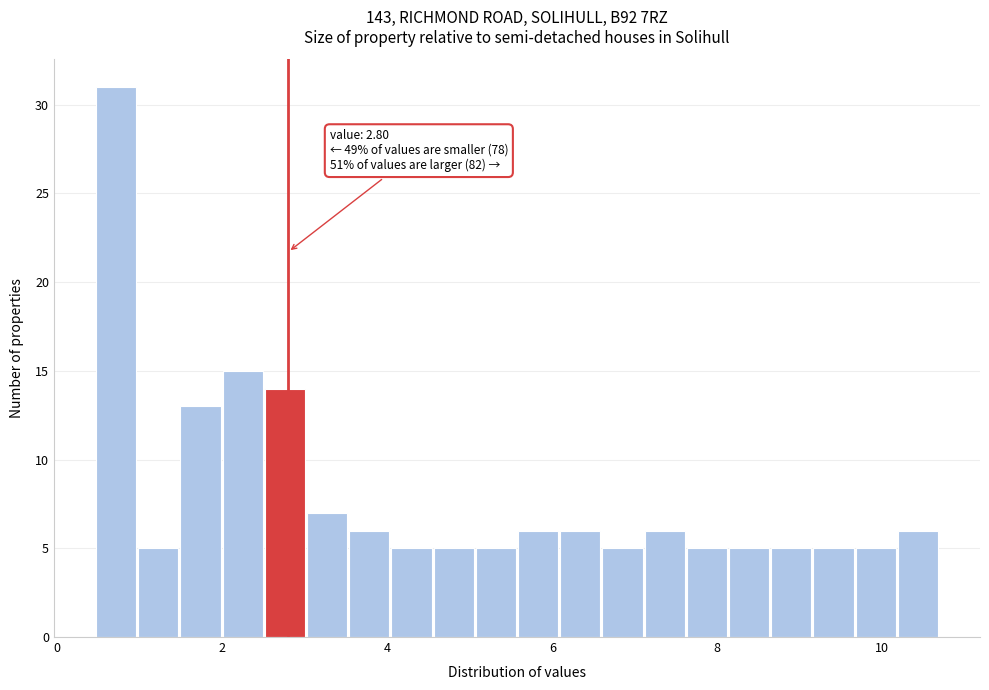

Read against the x-axis, roughly where is the centre of the tallest bar?

0.8